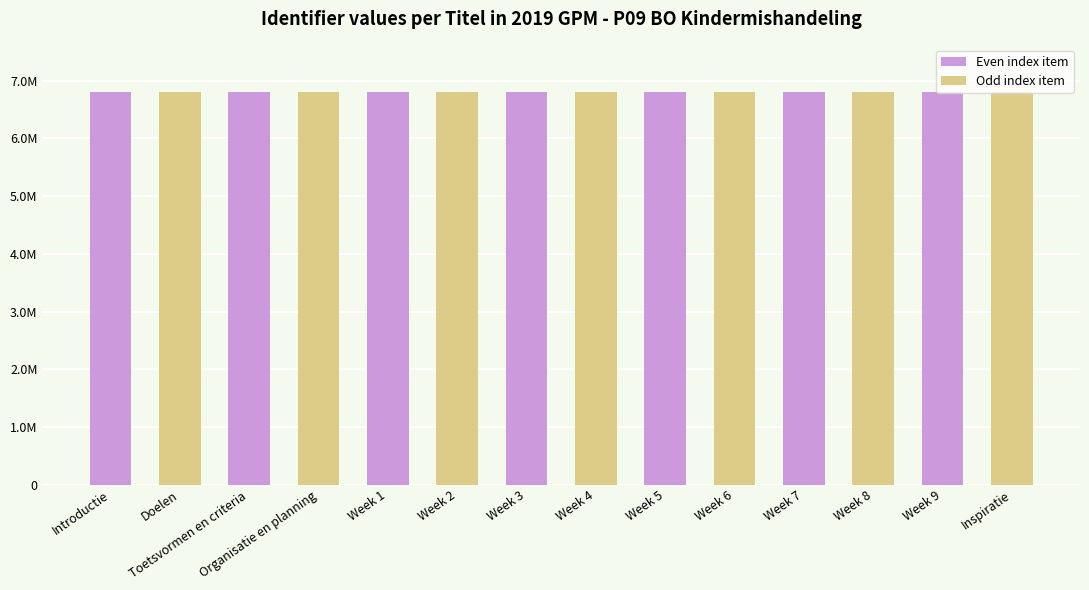

Does the chart contain any negative values?

No